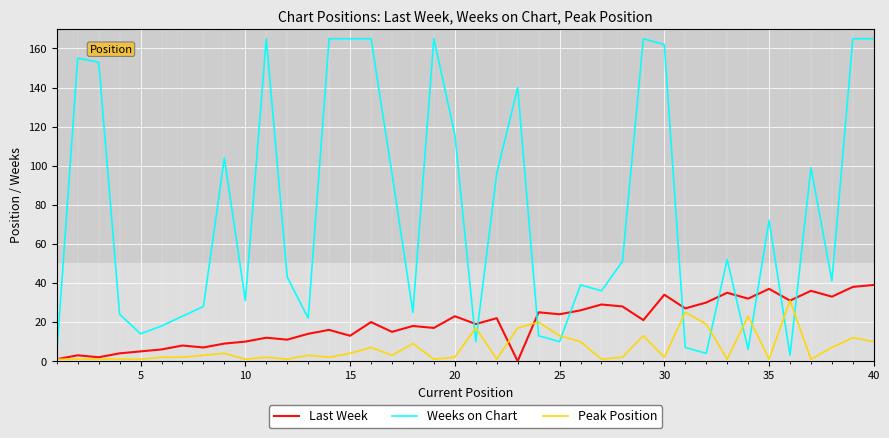

What is the sum of all Weeks on Chart values?

3017